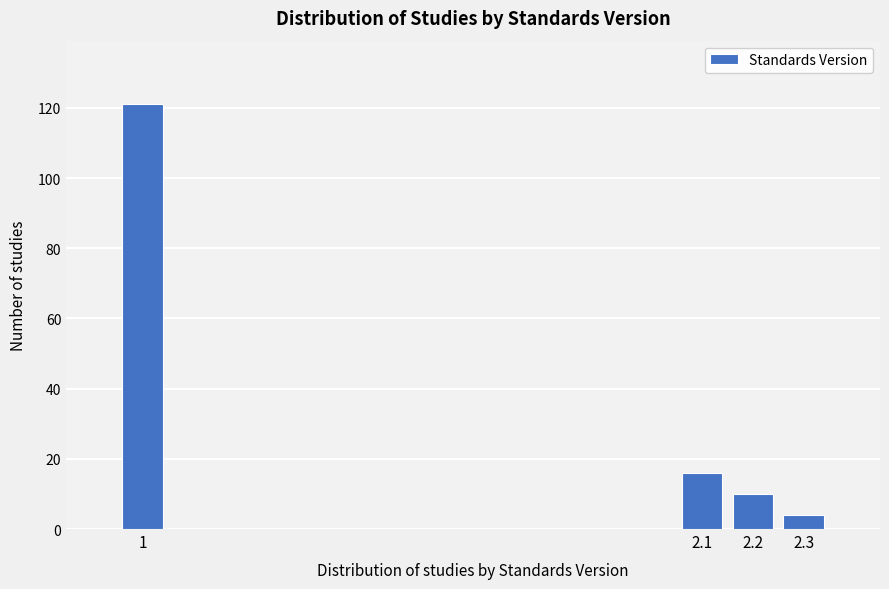

Reading right to left, what are all the values shown in this chart?

2.3=4	2.2=10	2.1=16	1=121